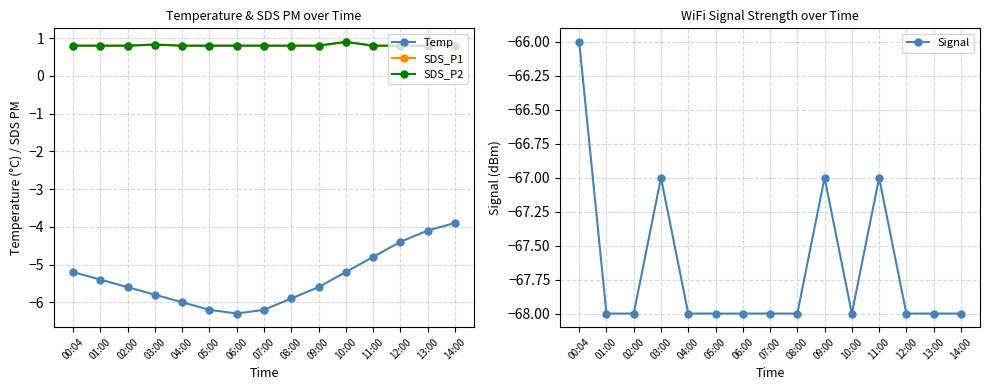

What is the label of the 8th point from the left?

07:00